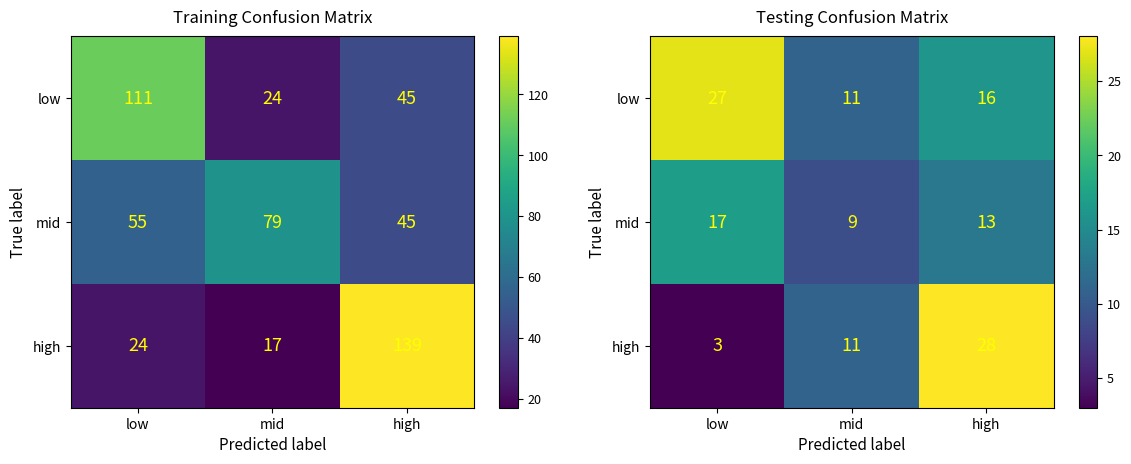

Rank the series at mid from lowest to highest value.

mid, low, high